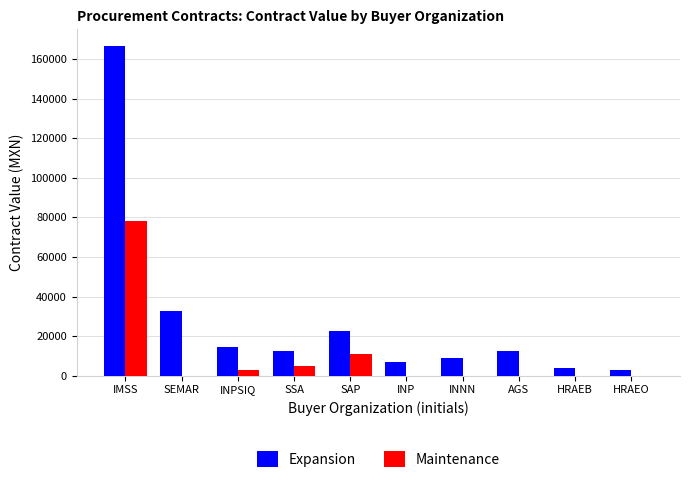

The Maintenance series shows 43065.4 at HRAEO. True or false?

False